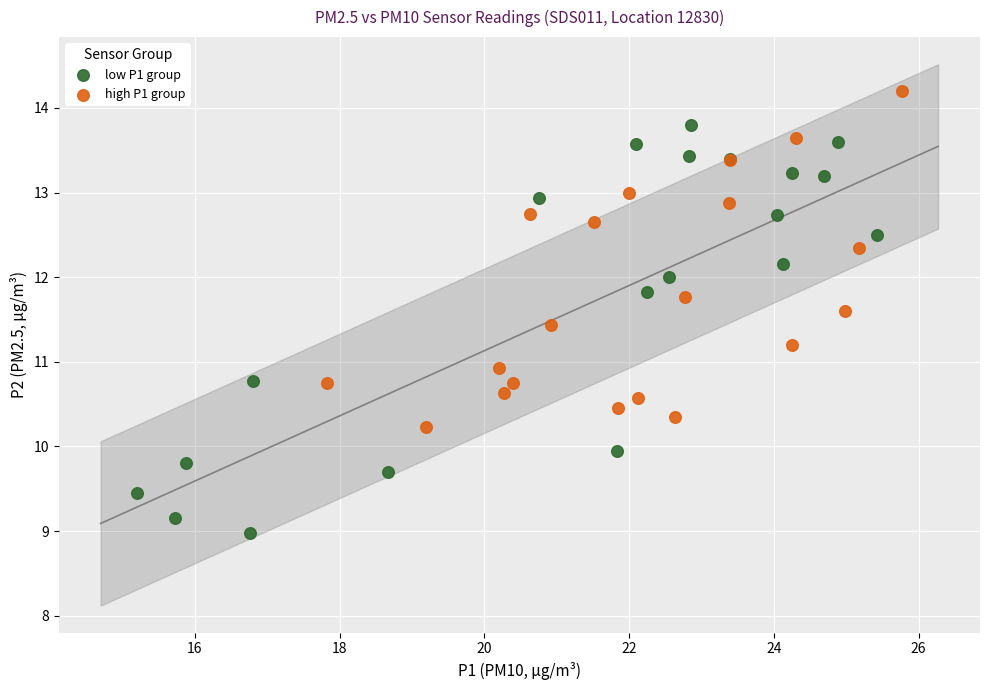

Which series contains the lowest Y value?

low P1 group